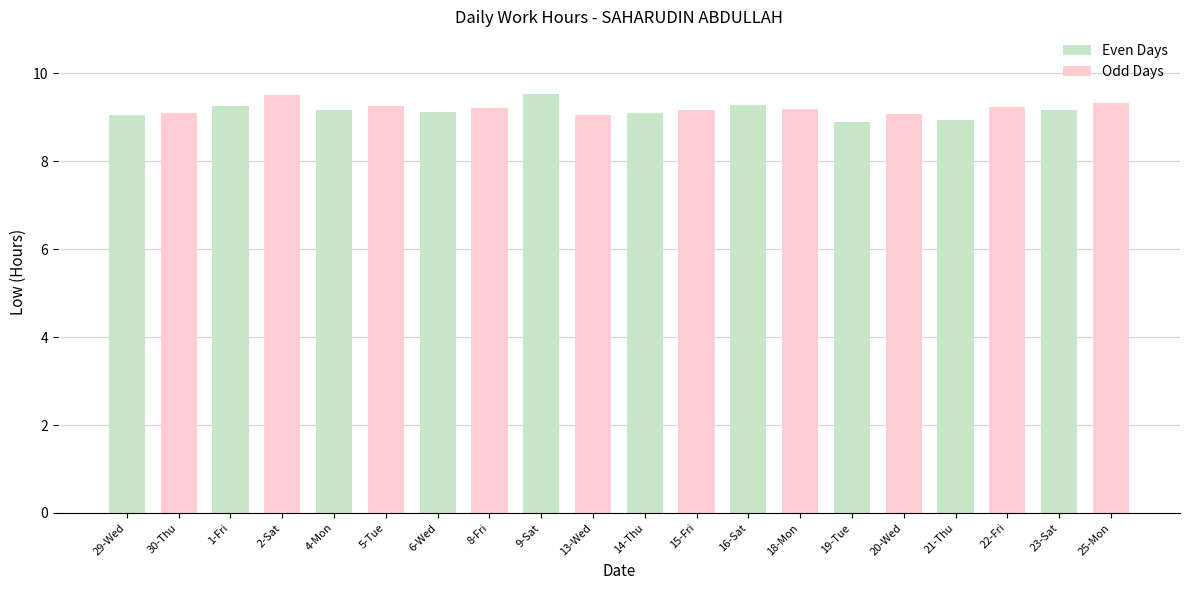

What is the label of the 12th bar from the right?

9-Sat